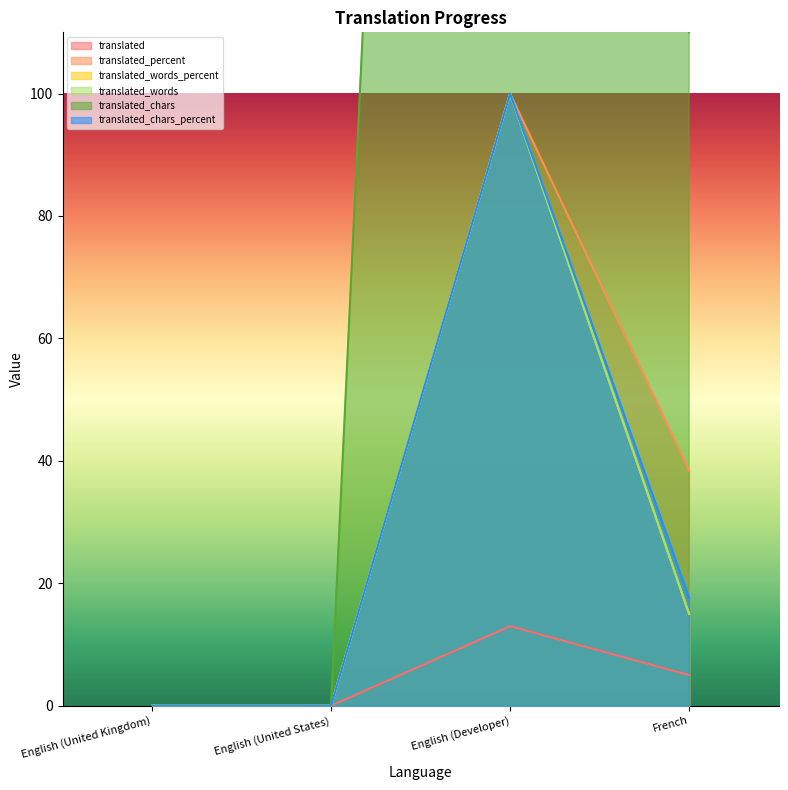

Which series has the largest total across all categories?

translated_chars